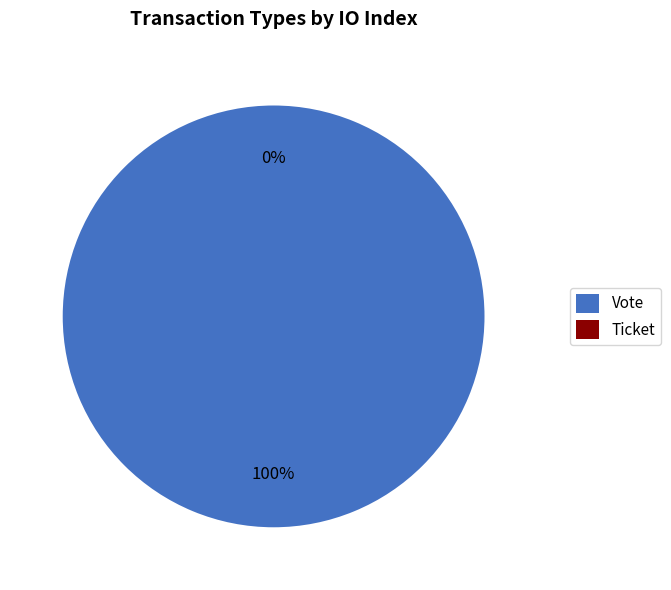

Rank the categories by value from highest to lowest.

Vote, Ticket